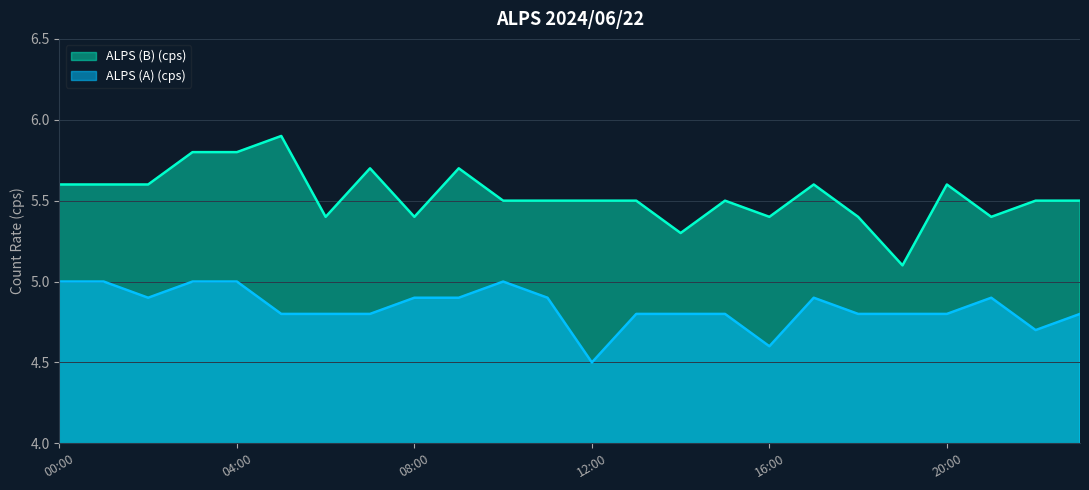

How many ALPS (B) (cps) values are between 5 and 6?

24